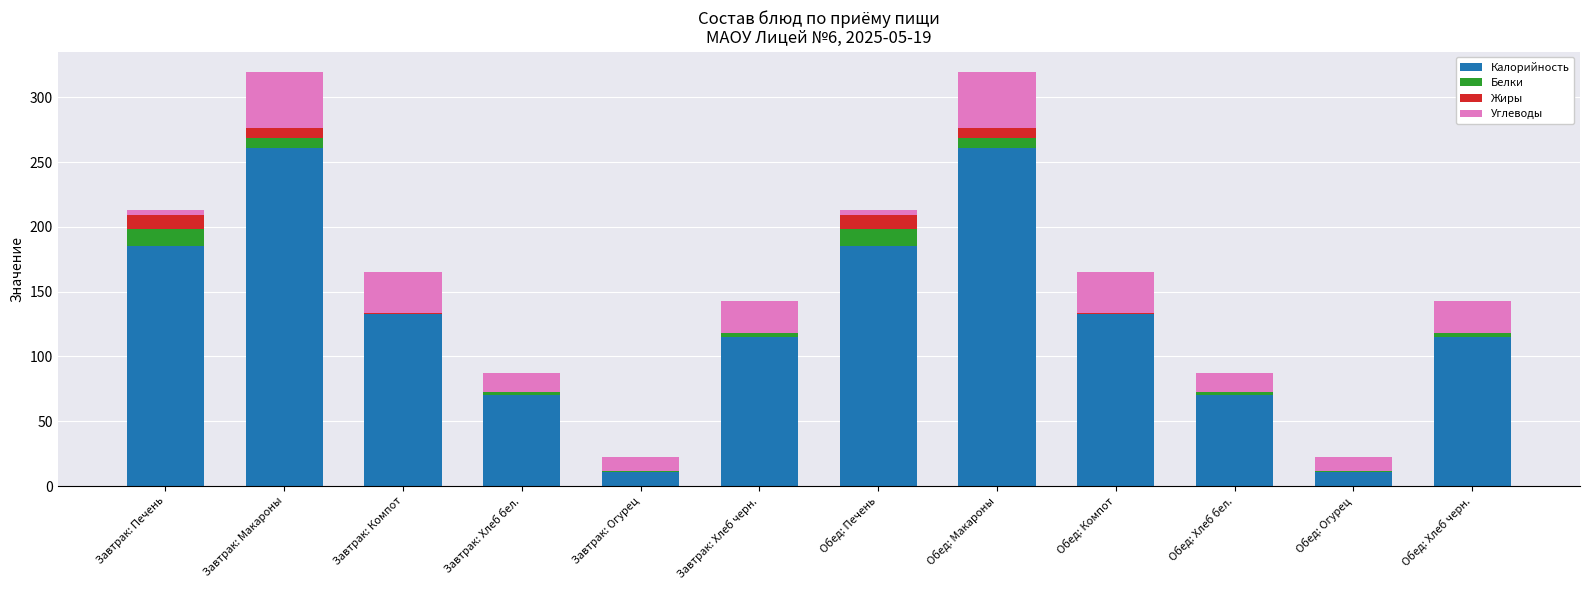

What is the difference between the Калорийность values at Обед: Компот and Обед: Огурец?

121.5